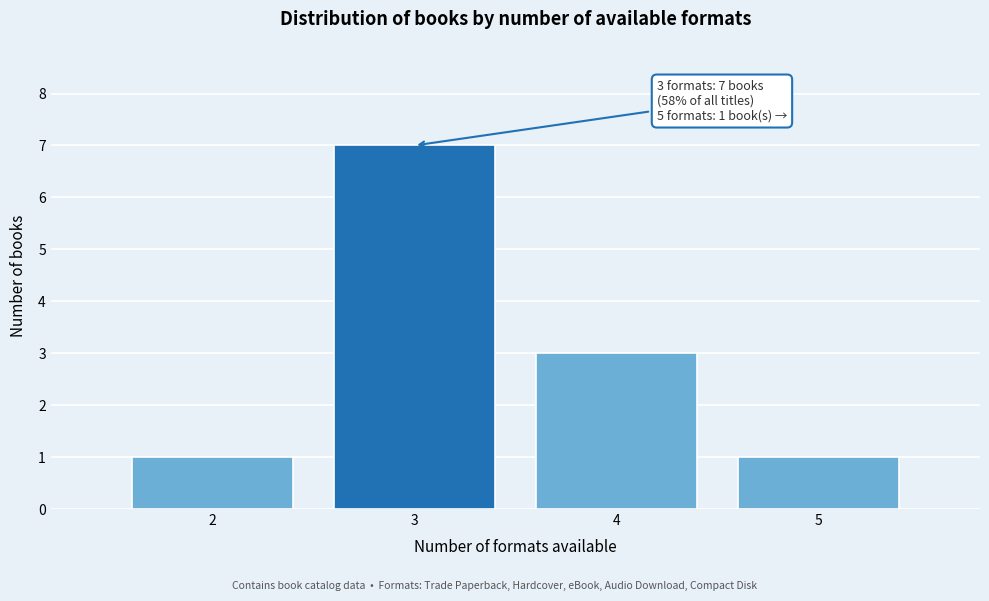

Reading left to right, what are all the values shown in this chart?

1	7	3	1